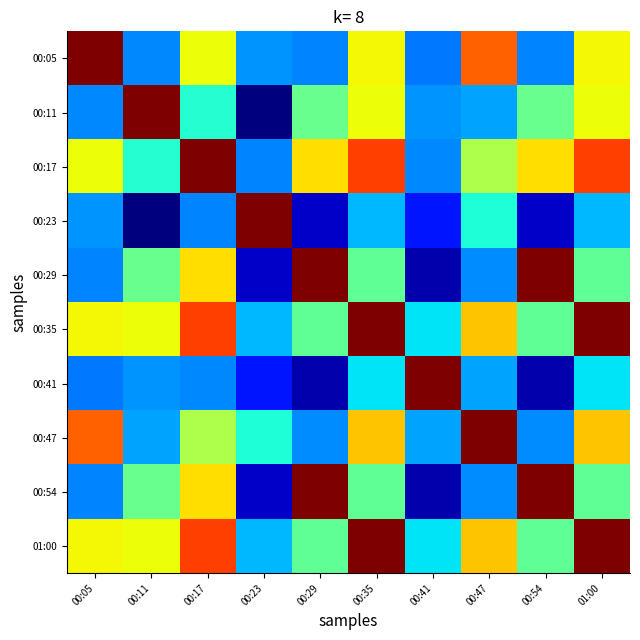

Reading left to right, what are all the values shown in this chart?

00:05: 00:05=82.8	00:11=65.3	00:17=74.2	00:23=65.6	00:29=65.2	00:35=74.5	00:41=64.9	00:47=78.2	00:54=65.2	01:00=74.5
00:11: 00:05=65.3	00:11=82.8	00:17=68.5	00:23=59.2	00:29=70.5	00:35=74.2	00:41=65.6	00:47=65.9	00:54=70.5	01:00=74.2
00:17: 00:05=74.2	00:11=68.5	00:17=82.8	00:23=65.2	00:29=75.1	00:35=79.1	00:41=65.3	00:47=72.4	00:54=75.1	01:00=79.1
00:23: 00:05=65.6	00:11=59.2	00:17=65.2	00:23=82.8	00:29=60.6	00:35=66.4	00:41=62.6	00:47=68.3	00:54=60.6	01:00=66.4
00:29: 00:05=65.2	00:11=70.5	00:17=75.1	00:23=60.6	00:29=82.8	00:35=70.2	00:41=60.1	00:47=65.4	00:54=82.8	01:00=70.2
00:35: 00:05=74.5	00:11=74.2	00:17=79.1	00:23=66.4	00:29=70.2	00:35=82.8	00:41=67.4	00:47=75.7	00:54=70.2	01:00=82.8
00:41: 00:05=64.9	00:11=65.6	00:17=65.3	00:23=62.6	00:29=60.1	00:35=67.4	00:41=82.8	00:47=65.9	00:54=60.1	01:00=67.4
00:47: 00:05=78.2	00:11=65.9	00:17=72.4	00:23=68.3	00:29=65.4	00:35=75.7	00:41=65.9	00:47=82.8	00:54=65.4	01:00=75.7
00:54: 00:05=65.2	00:11=70.5	00:17=75.1	00:23=60.6	00:29=82.8	00:35=70.2	00:41=60.1	00:47=65.4	00:54=82.8	01:00=70.2
01:00: 00:05=74.5	00:11=74.2	00:17=79.1	00:23=66.4	00:29=70.2	00:35=82.8	00:41=67.4	00:47=75.7	00:54=70.2	01:00=82.8